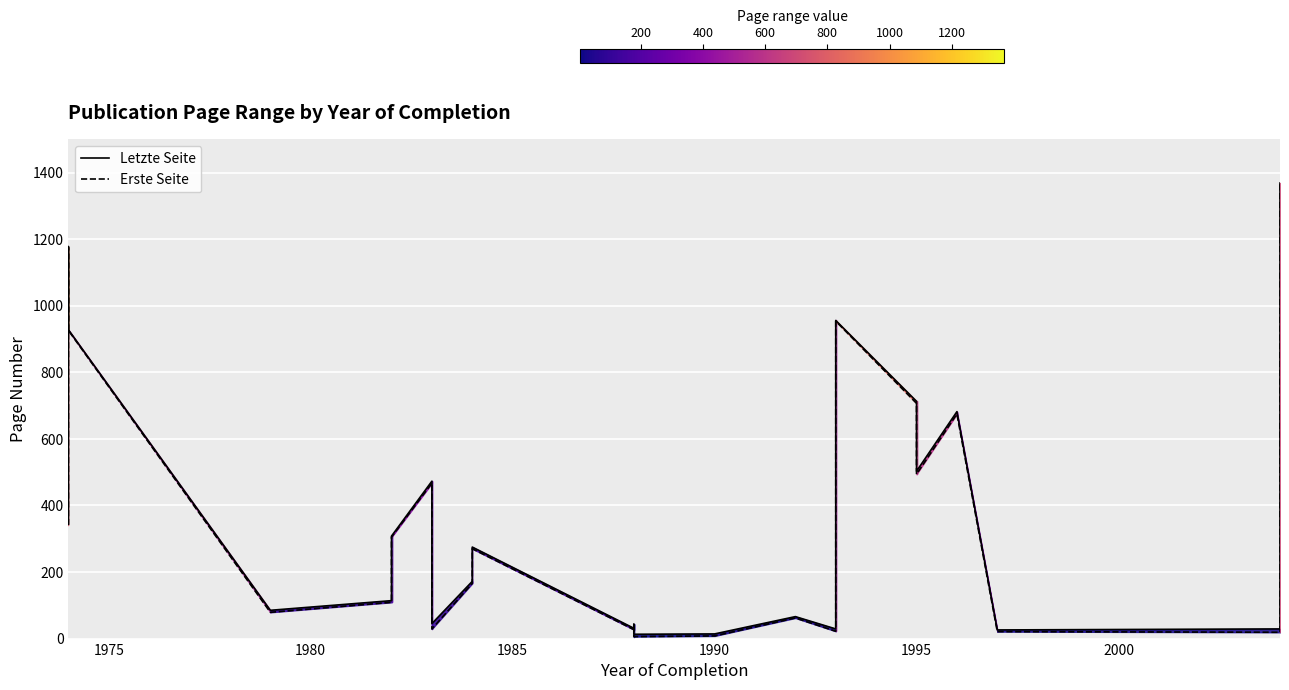

True or false: Letzte Seite has more than 0 interior local peaks.

True